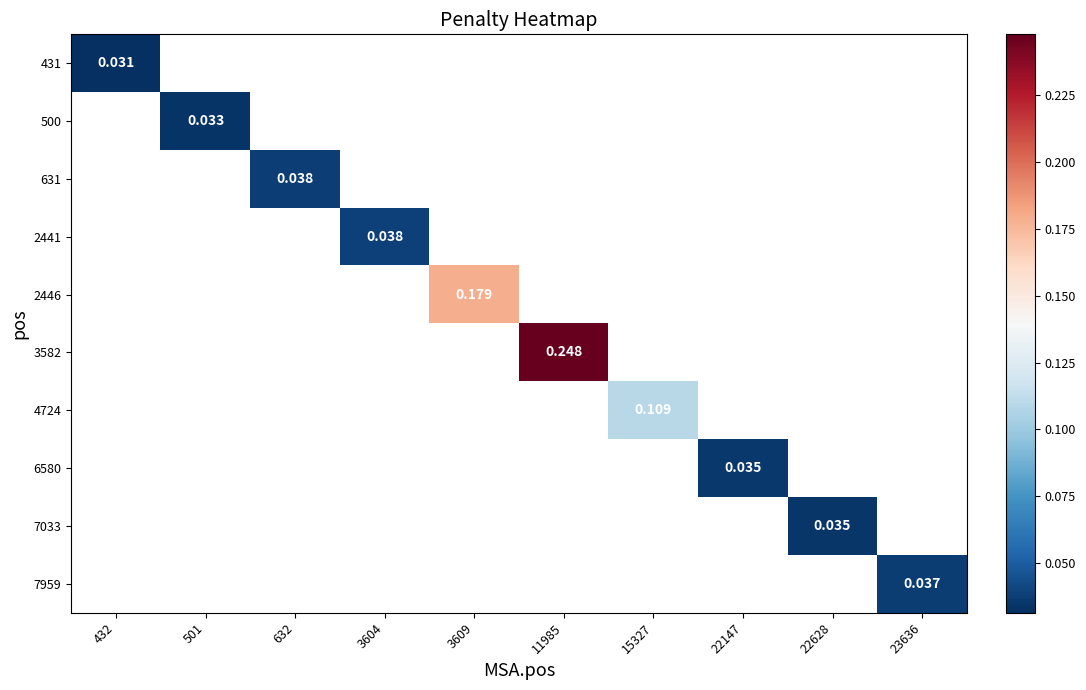

Where is 431 nearest to the value 0?

432